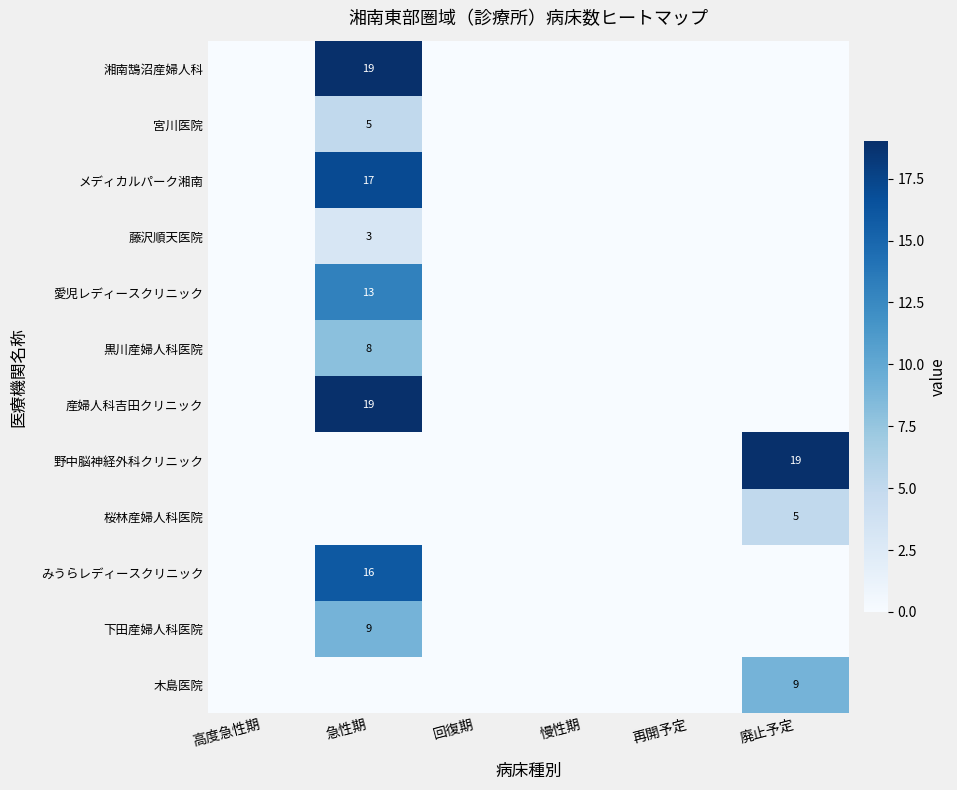

Is the value of メディカルパーク湘南 at 急性期 greater than the value of みうらレディースクリニック at 急性期?

Yes